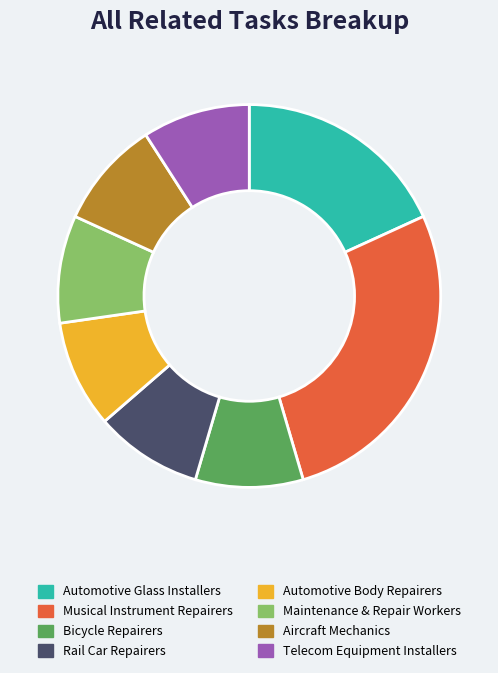

Which category has the biggest portion of the pie?

Musical Instrument Repairers